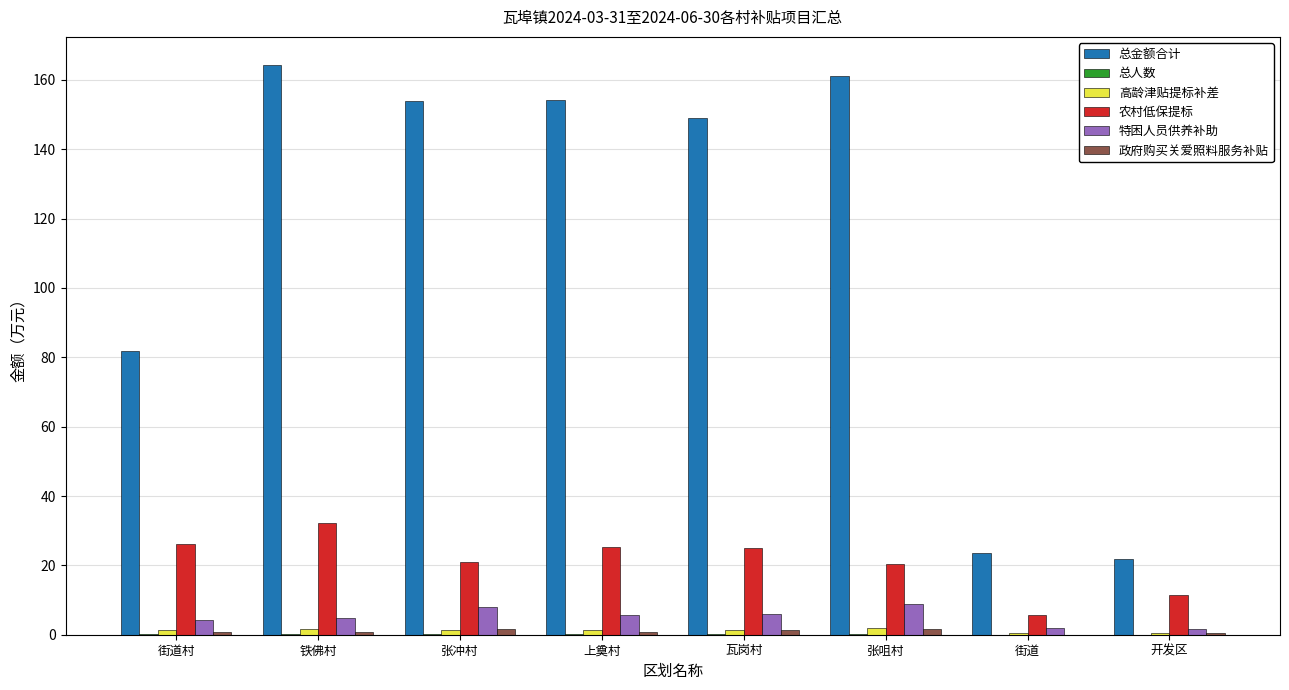

Does the chart contain stacked bars?

No